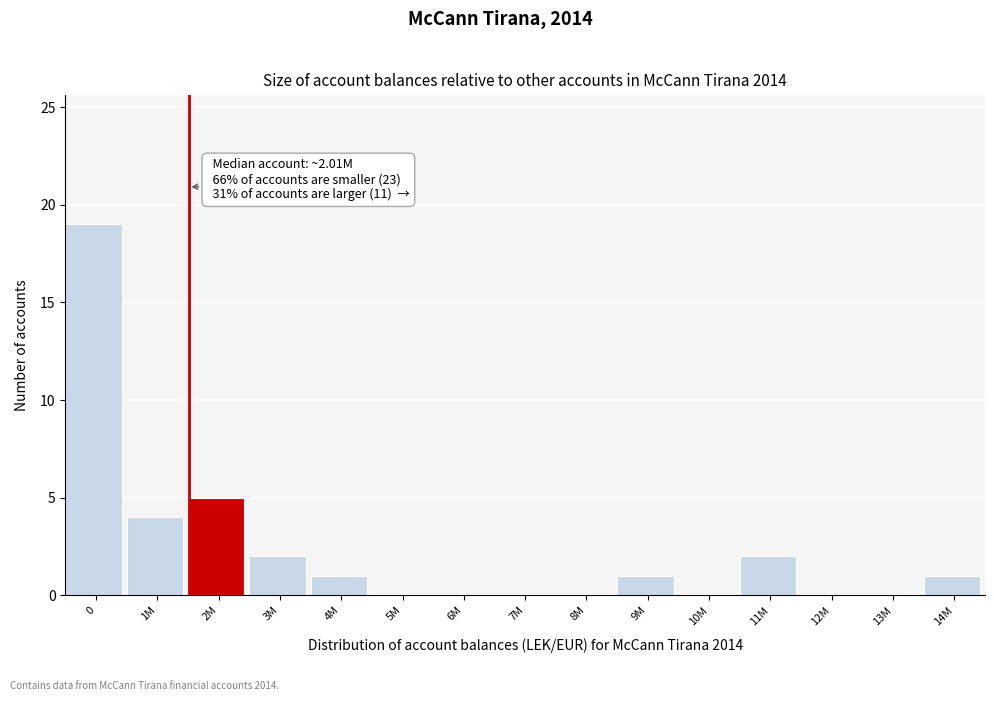

Reading left to right, transcribe all the data shown in this chart.

0=19	1M=4	2M=5	3M=2	4M=1	5M=0	6M=0	7M=0	8M=0	9M=1	10M=0	11M=2	12M=0	13M=0	14M=1